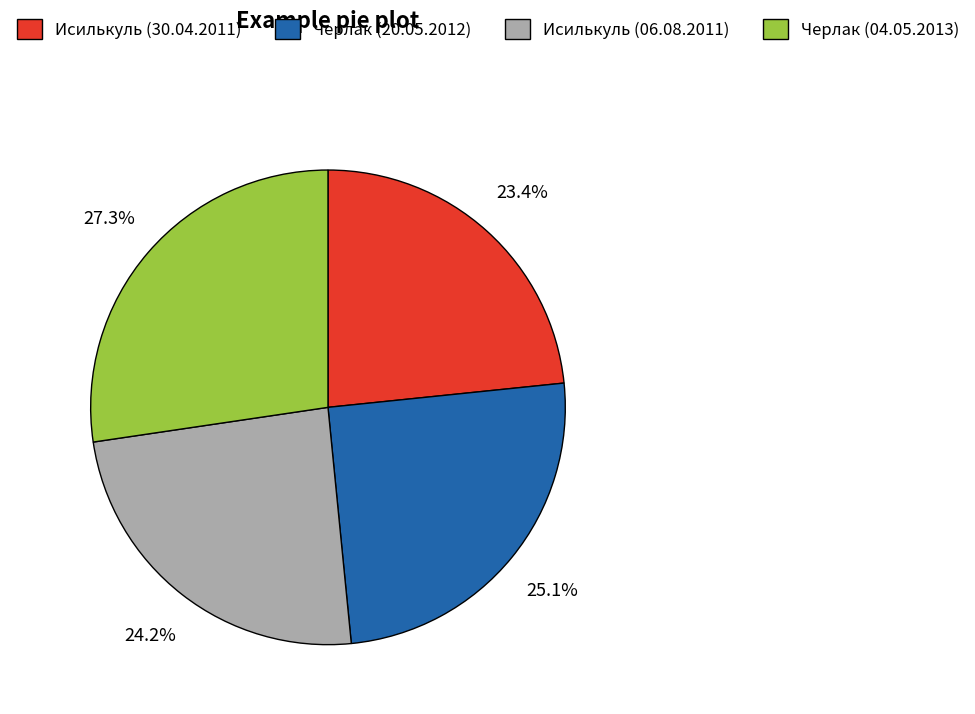

What percentage is the Исилькуль (06.08.2011) slice, to the nearest percent?

24%